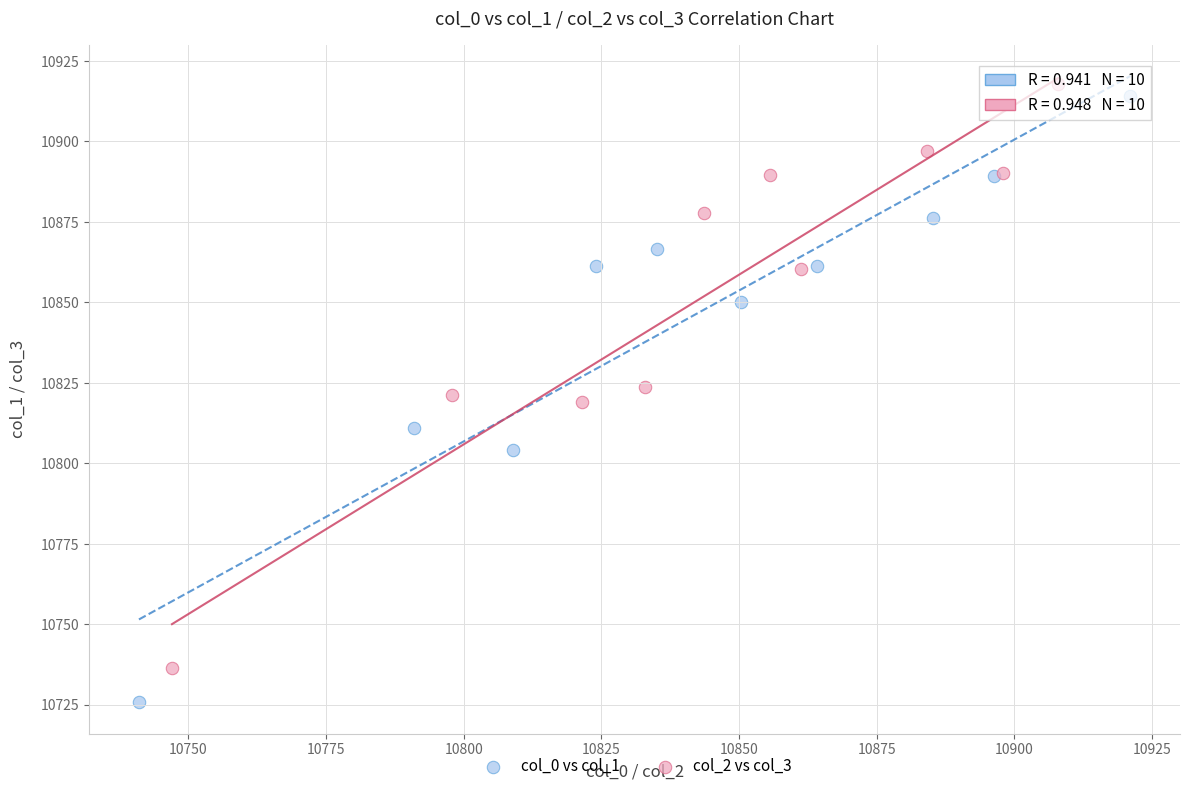

Which series has the largest Y range (max minus min)?

col_0 vs col_1